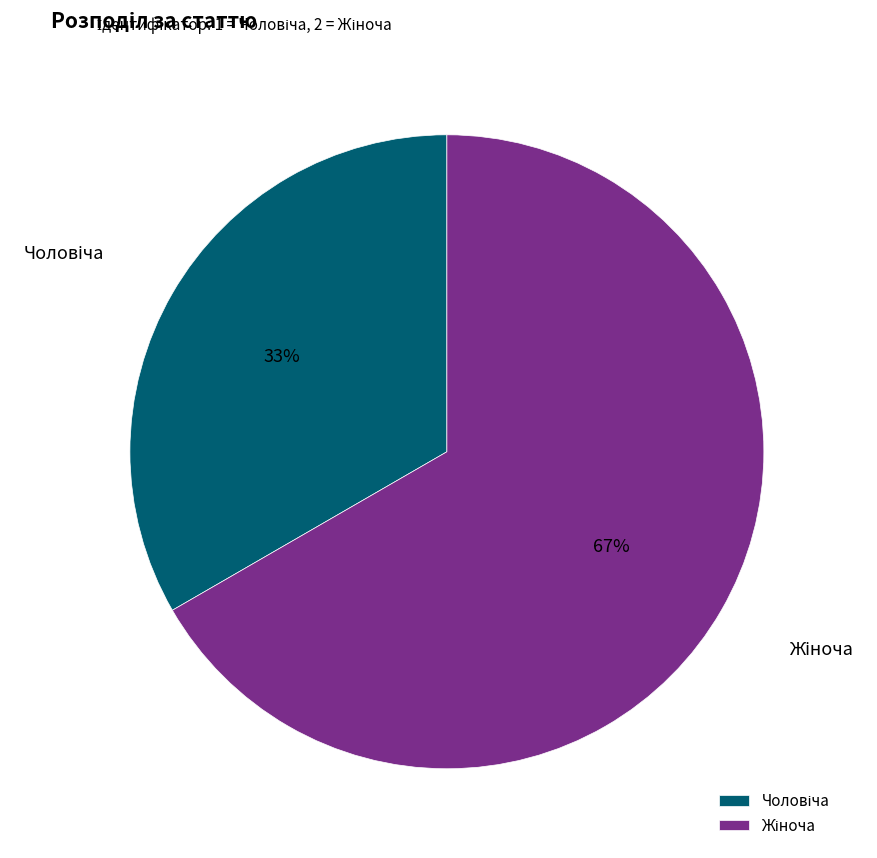

To the nearest percent, what is the average slice percentage?

50%